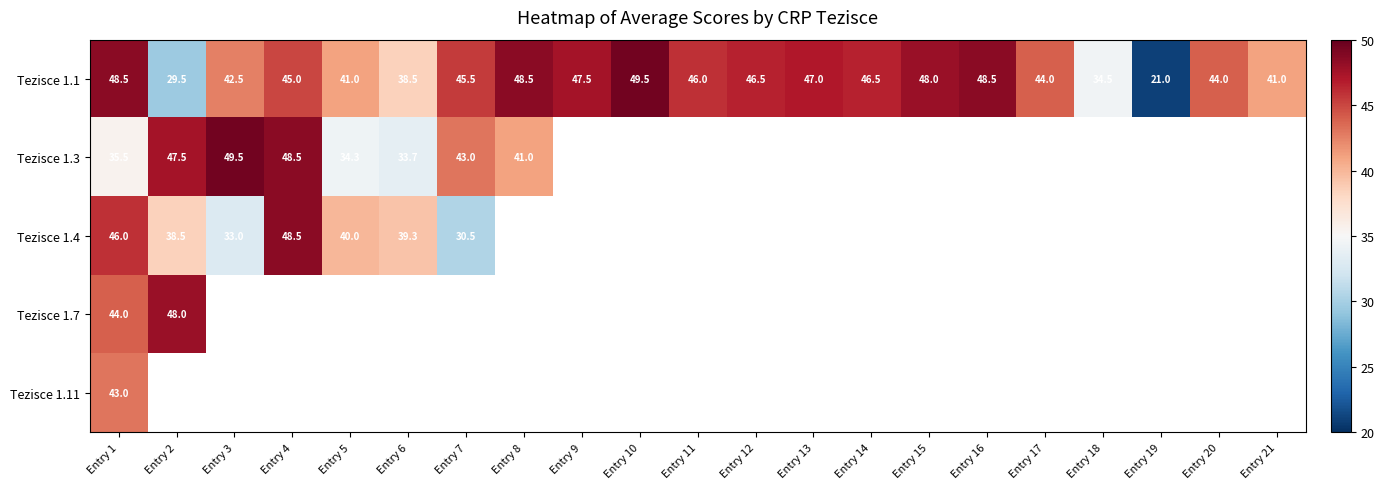

What is the difference between the Tezisce 1.1 values at Entry 10 and Entry 15?

1.5